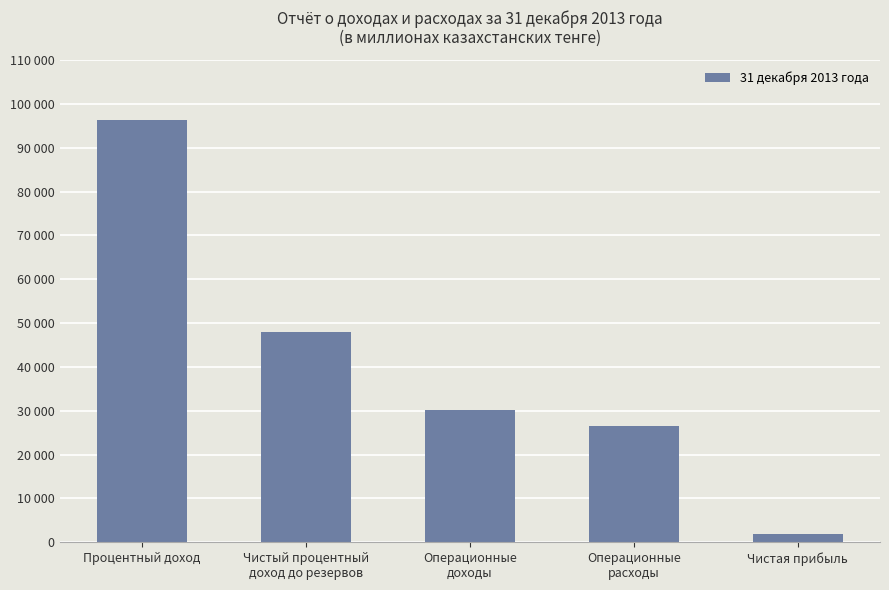

List the labels in order of value, smallest first.

Чистая прибыль, Операционные
расходы, Операционные
доходы, Чистый процентный
доход до резервов, Процентный доход